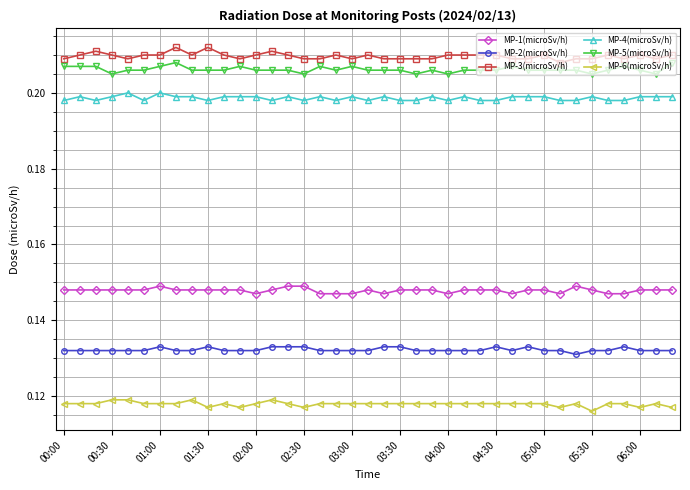

At how many categories does at least one series exceed 0?

39